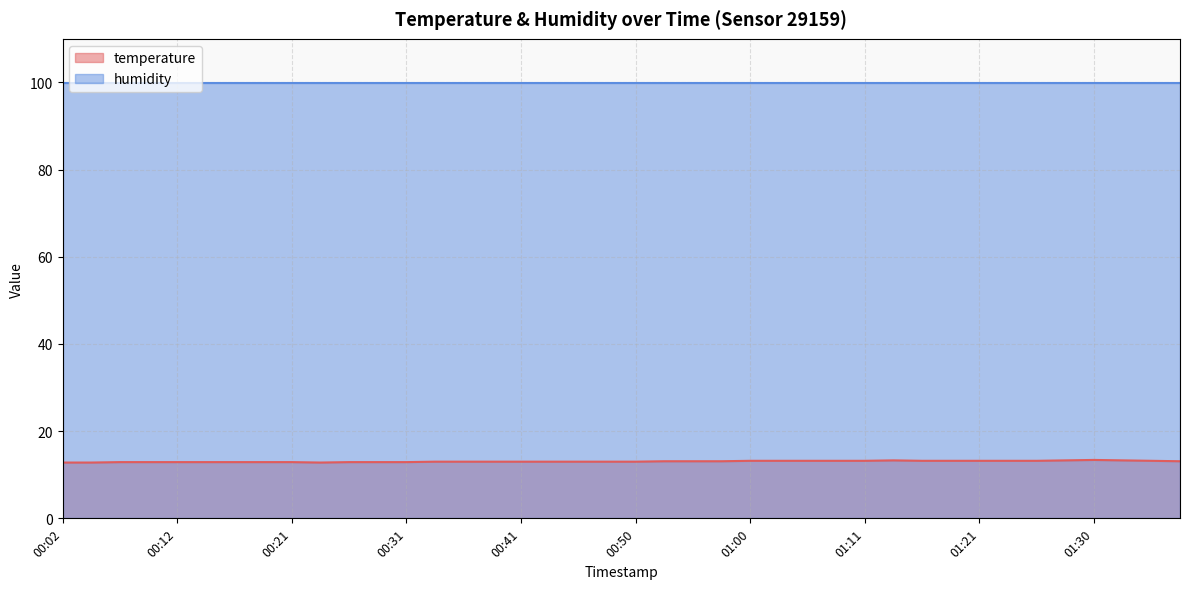

The value at 00:04 is 12.8. True or false?

True